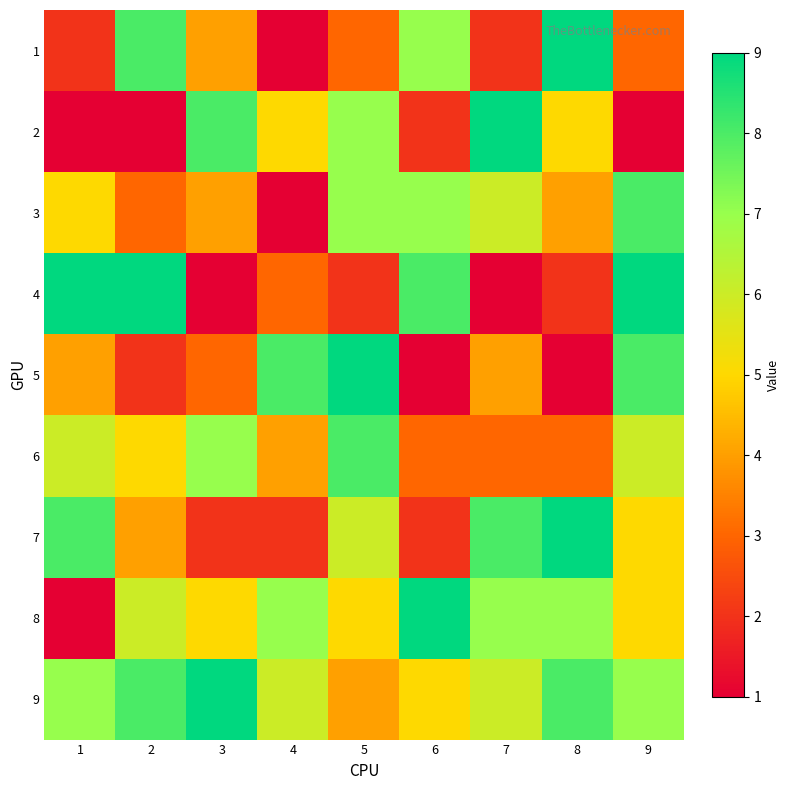

What is the minimum value shown in the chart?

1